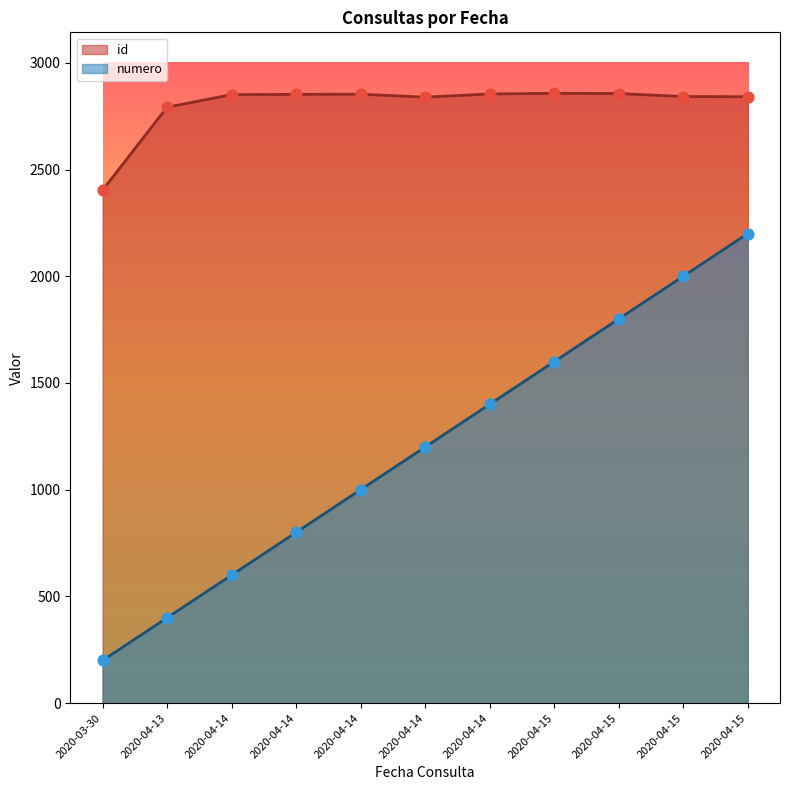

At how many categories does at least one series exceed 436?

11